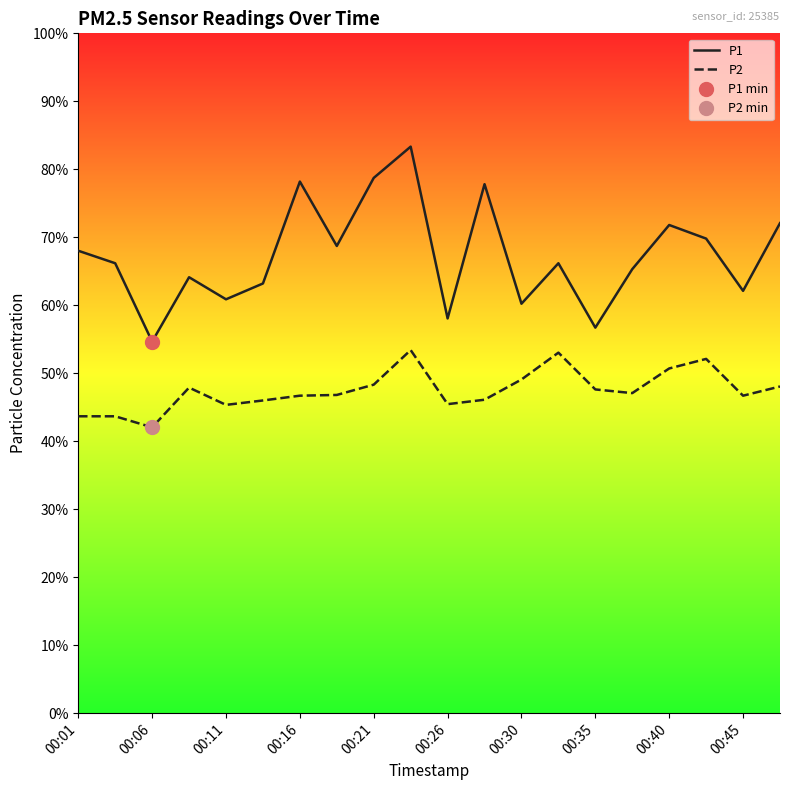

True or false: P2 and P1 intersect in this chart.

False